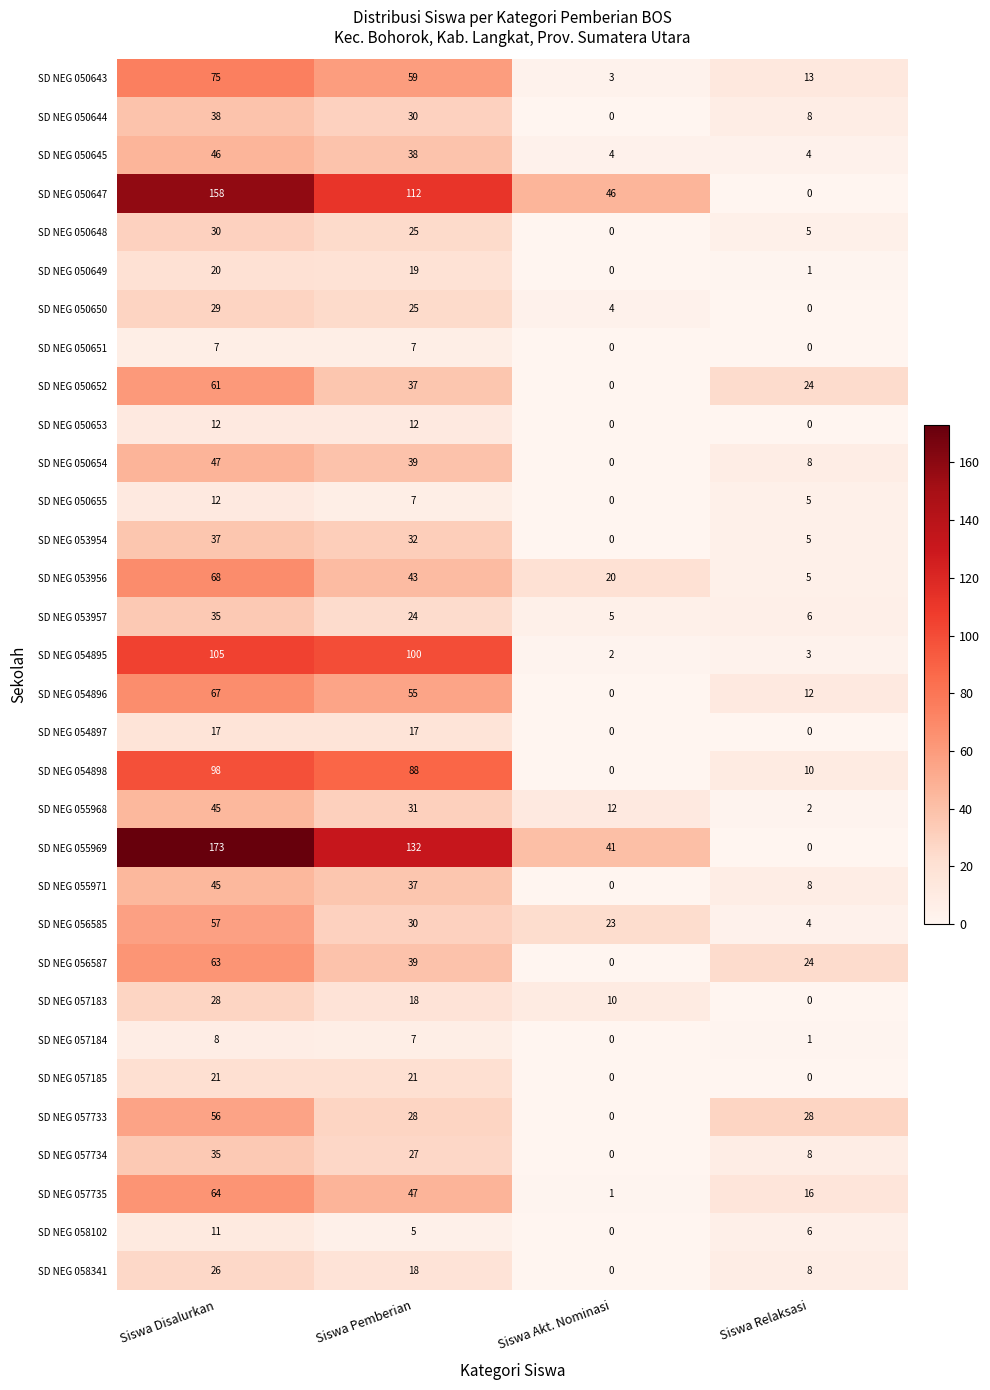

List the labels in order of SD NEG 058102 value, largest first.

Siswa Disalurkan, Siswa Relaksasi, Siswa Pemberian, Siswa Akt. Nominasi